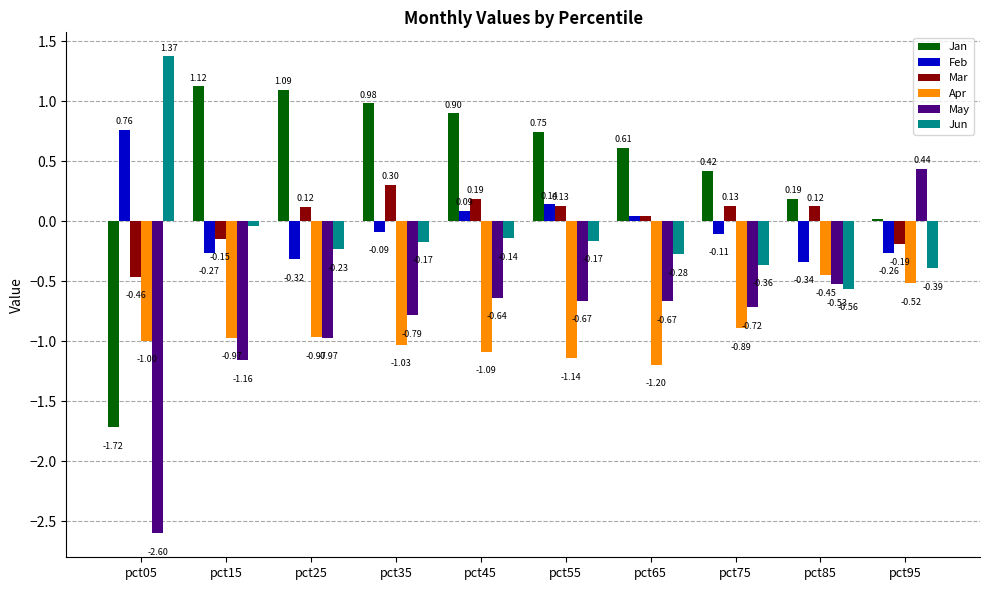

Does the chart contain any negative values?

Yes